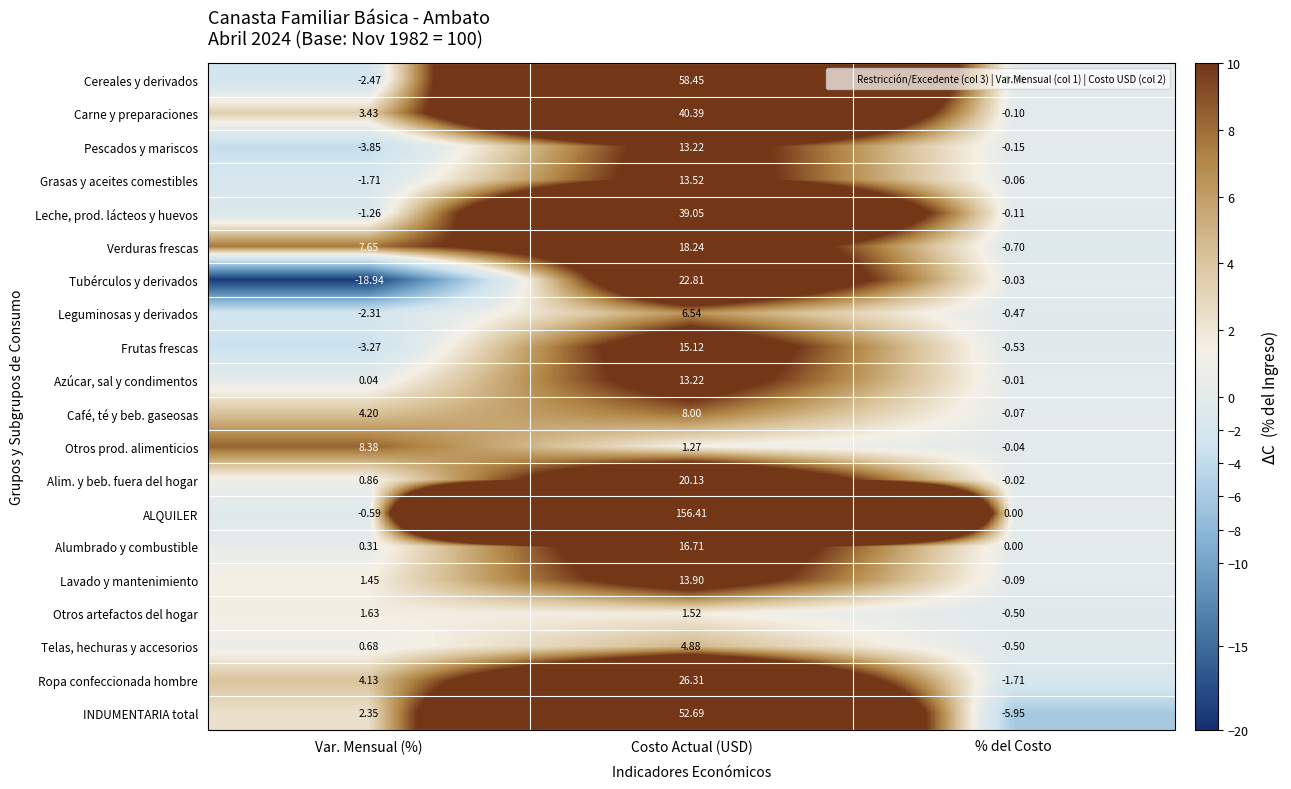

Which series has the largest total across all categories?

ALQUILER